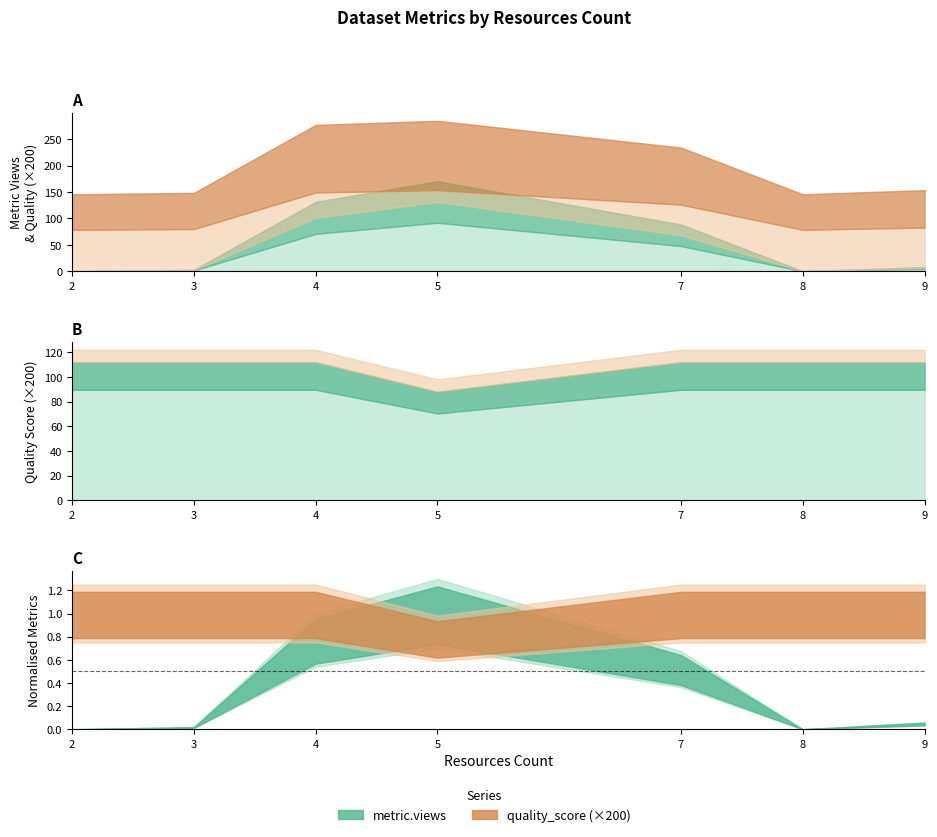

Where is the first local minimum for quality_score?

5